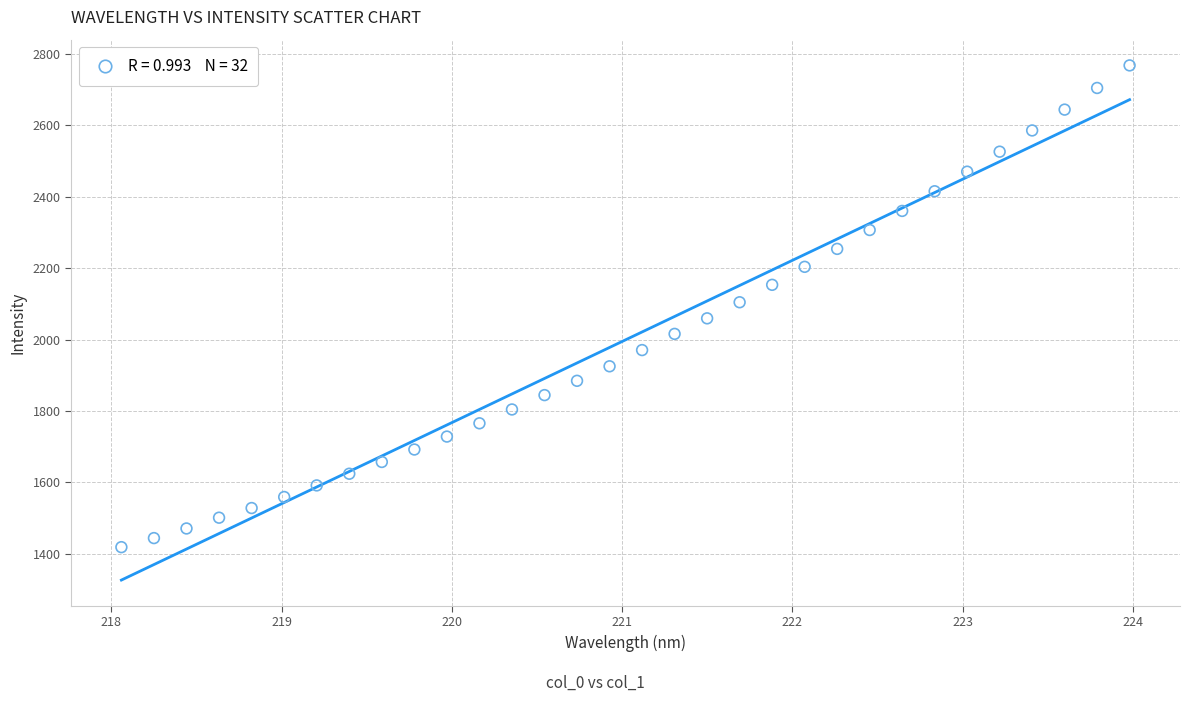

What is the range of Y values (max minus min)?

1348.9